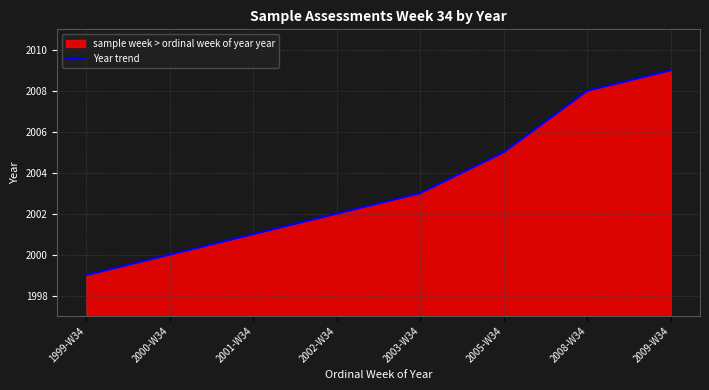

Rank the categories by value from highest to lowest.

2009-W34, 2008-W34, 2005-W34, 2003-W34, 2002-W34, 2001-W34, 2000-W34, 1999-W34